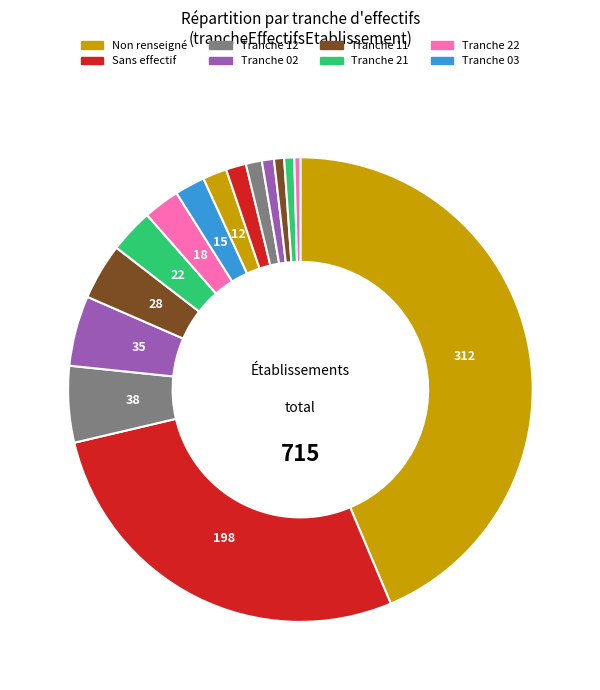

How many slices are in this pie chart?

15